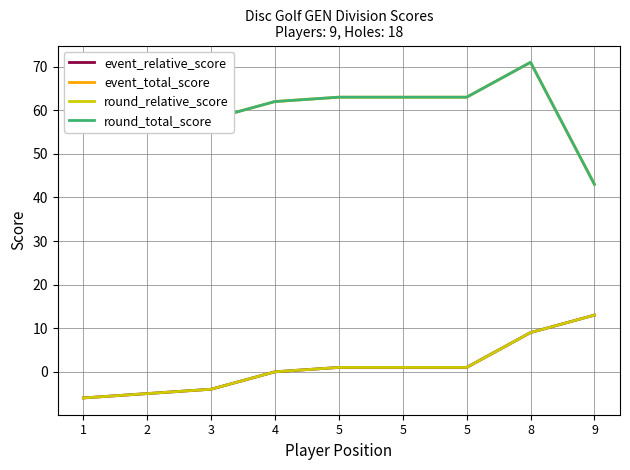

True or false: round_relative_score and event_relative_score intersect in this chart.

False